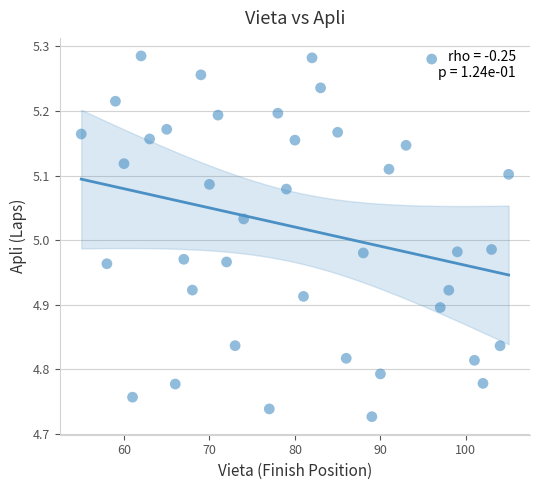

What is the range of X values (max minus min)?

50.0